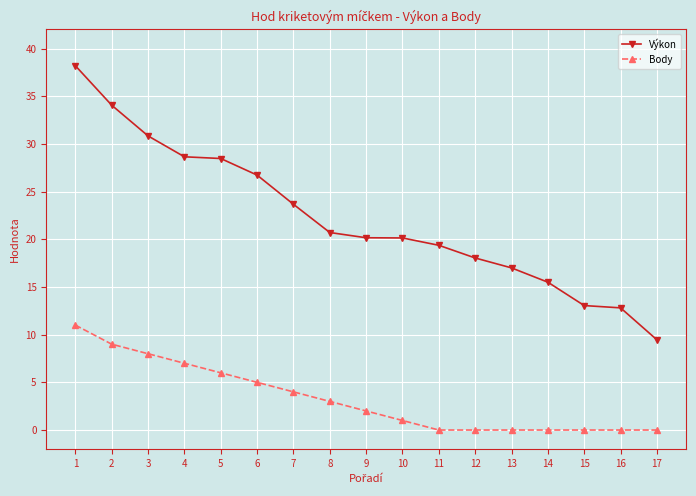

Is the value of Body at 11 greater than the value of Výkon at 16?

No